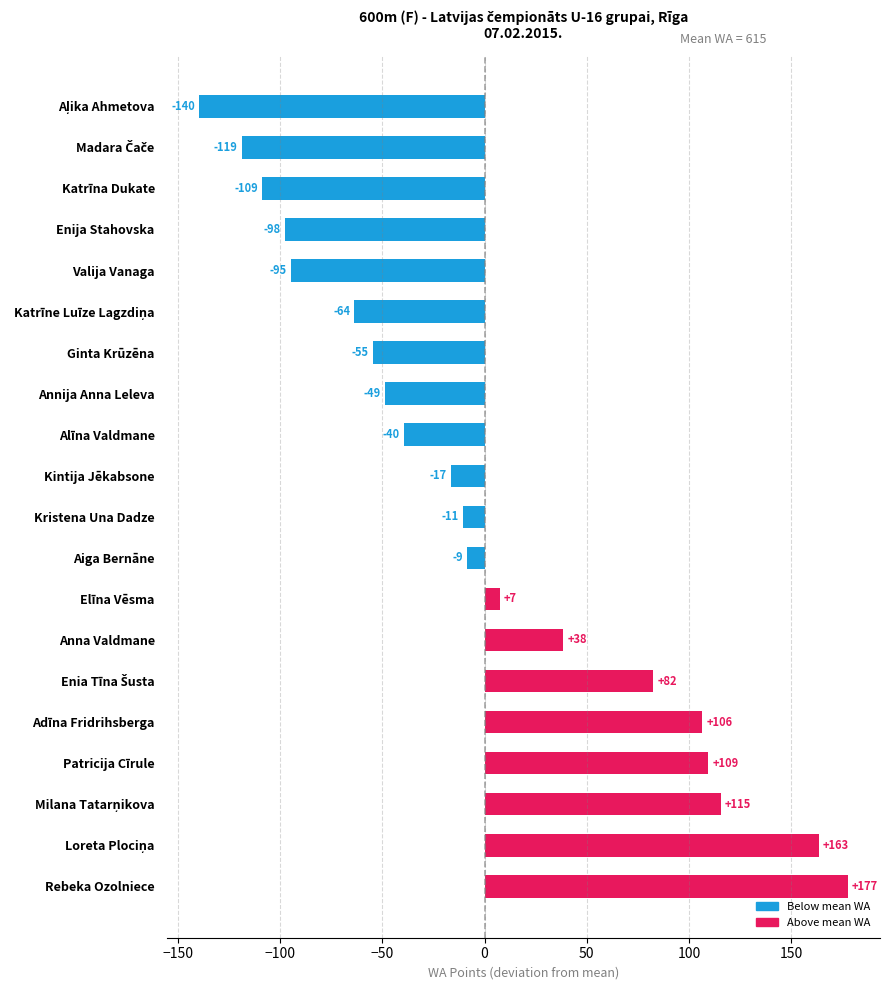

Between Anna Valdmane and Patricija Cīrule, which is larger?

Patricija Cīrule